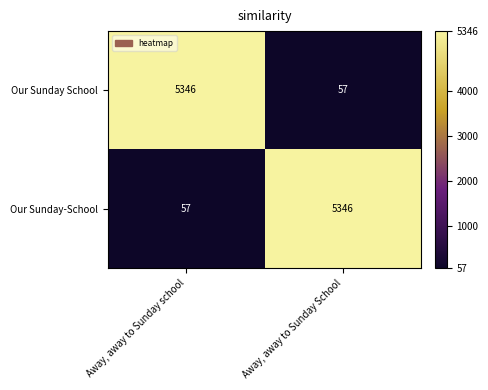

What is the total value across all series at Away, away to Sunday school?

5403